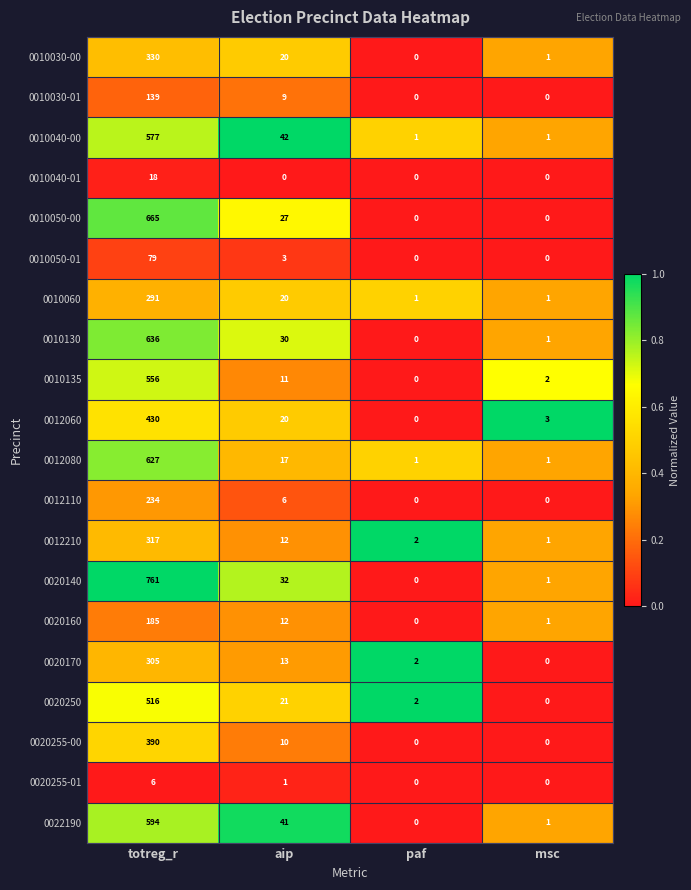

The value of 0012210 at paf is 2. True or false?

True